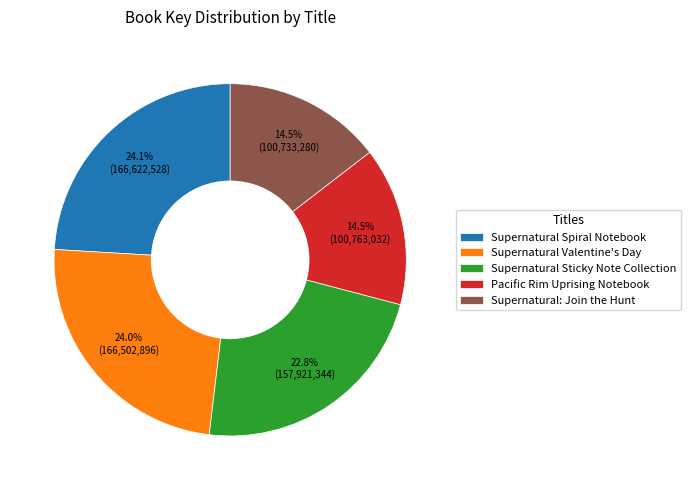

Do Supernatural Spiral Notebook and Supernatural Sticky Note Collection together represent more than half of the pie?

No